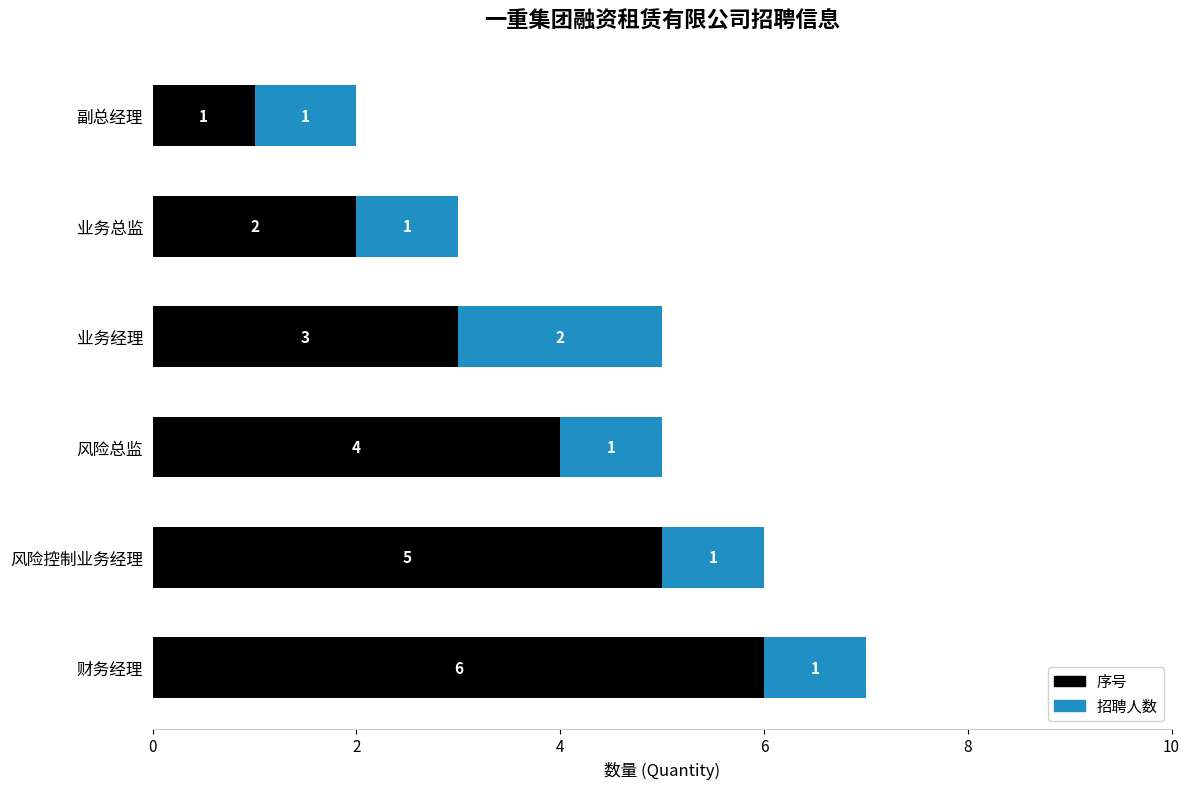

What is the maximum value for 序号?

6